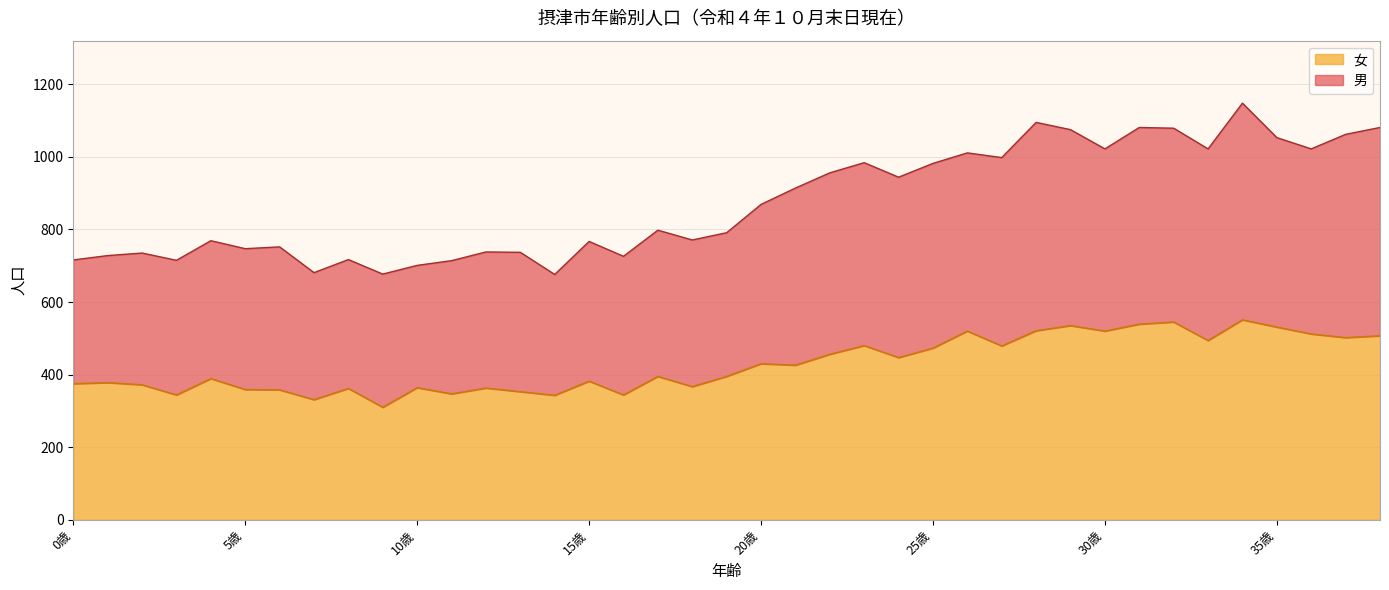

Rank the series by their average value, from highest to lowest.

男, 女